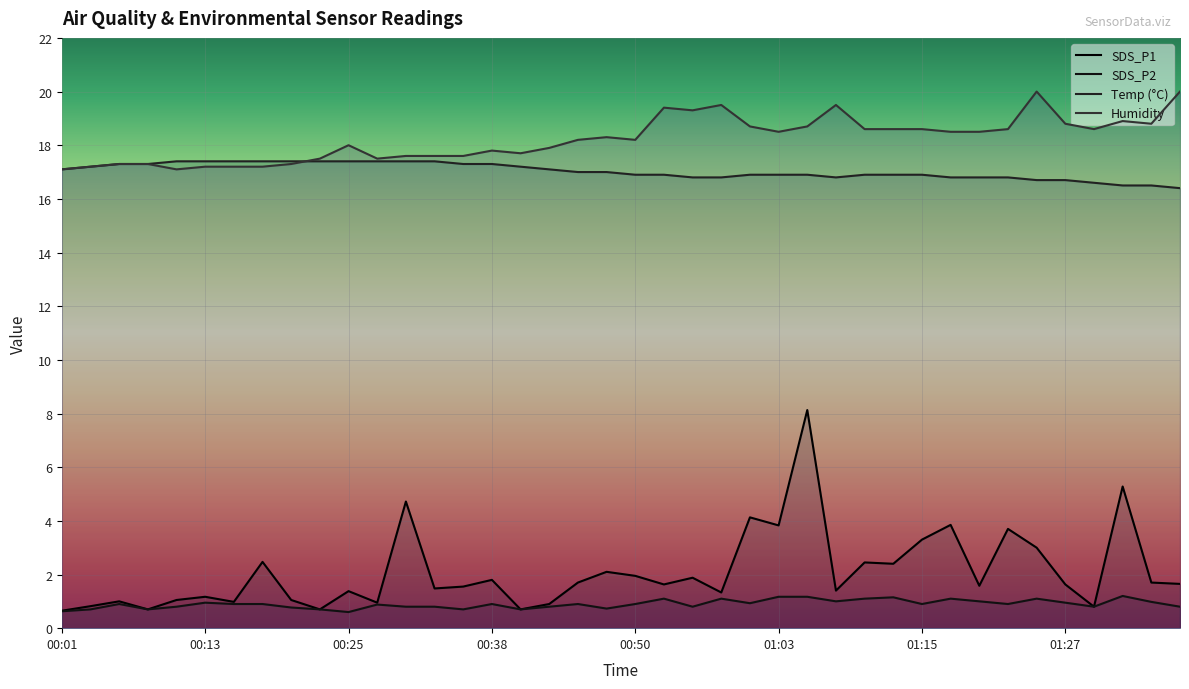

What is the sum of the Humidity values at 00:33 and 01:10?

36.2